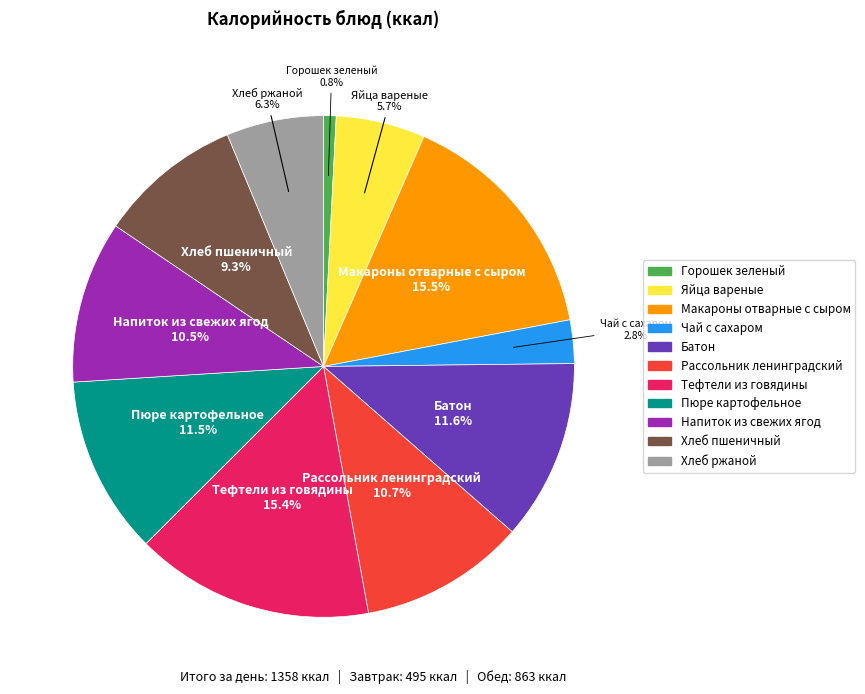

Does Хлеб ржаной account for over 50% of the chart?

No